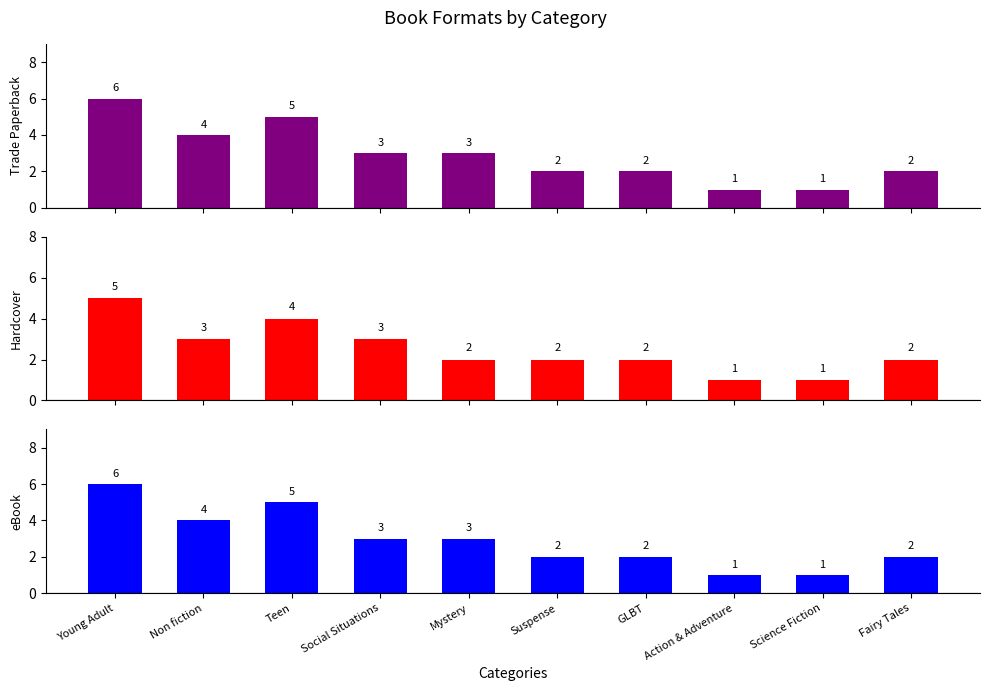

Count the number of categories in the chart.

10